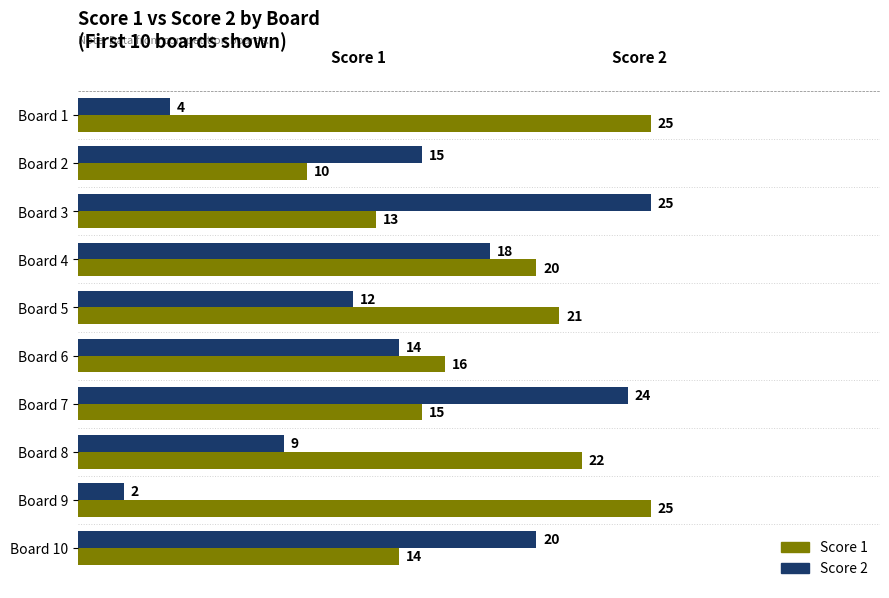

List the labels in order of Score 2 value, smallest first.

Board 9, Board 1, Board 8, Board 5, Board 6, Board 2, Board 4, Board 10, Board 7, Board 3